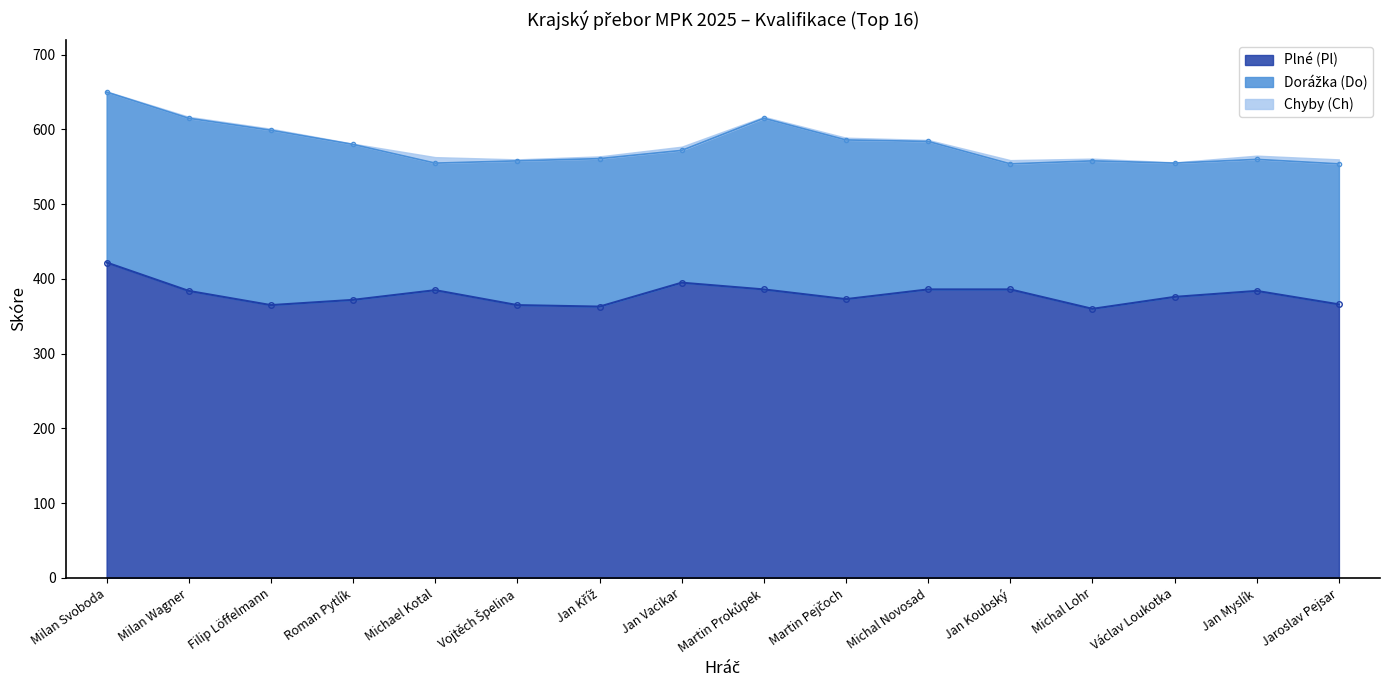

The value of Dorážka (Do) at Jan Myslík is 176. True or false?

True